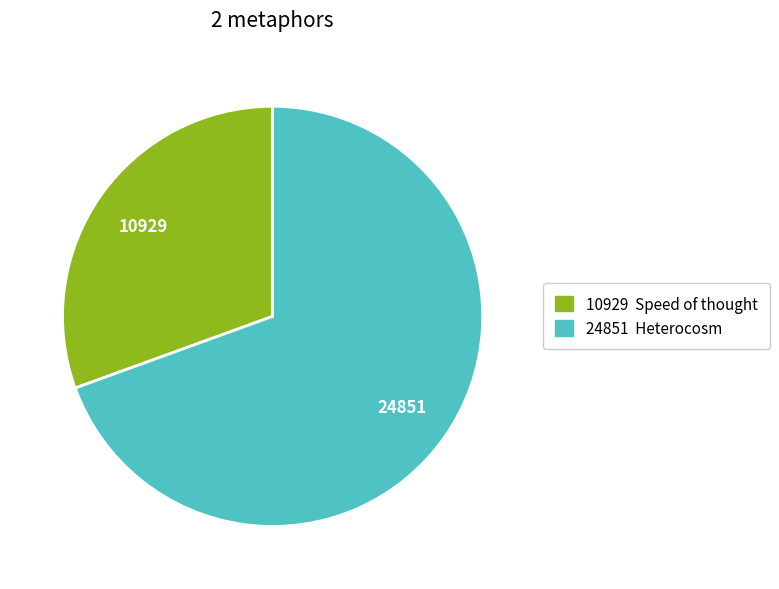

Is there a majority slice in this chart?

Yes